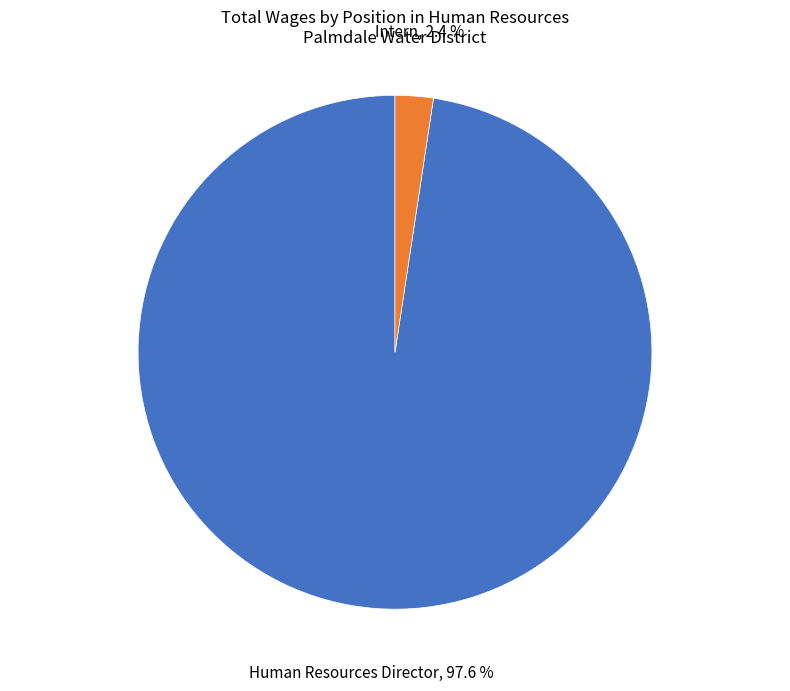

How many slices are in this pie chart?

2